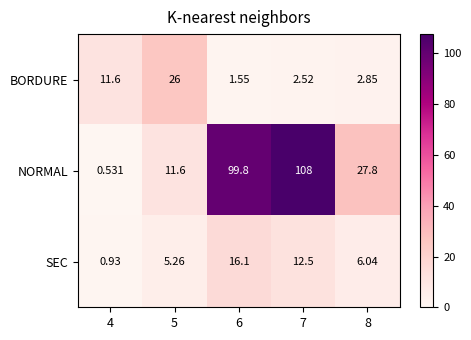

Which series changed the most between 4 and 6?

NORMAL